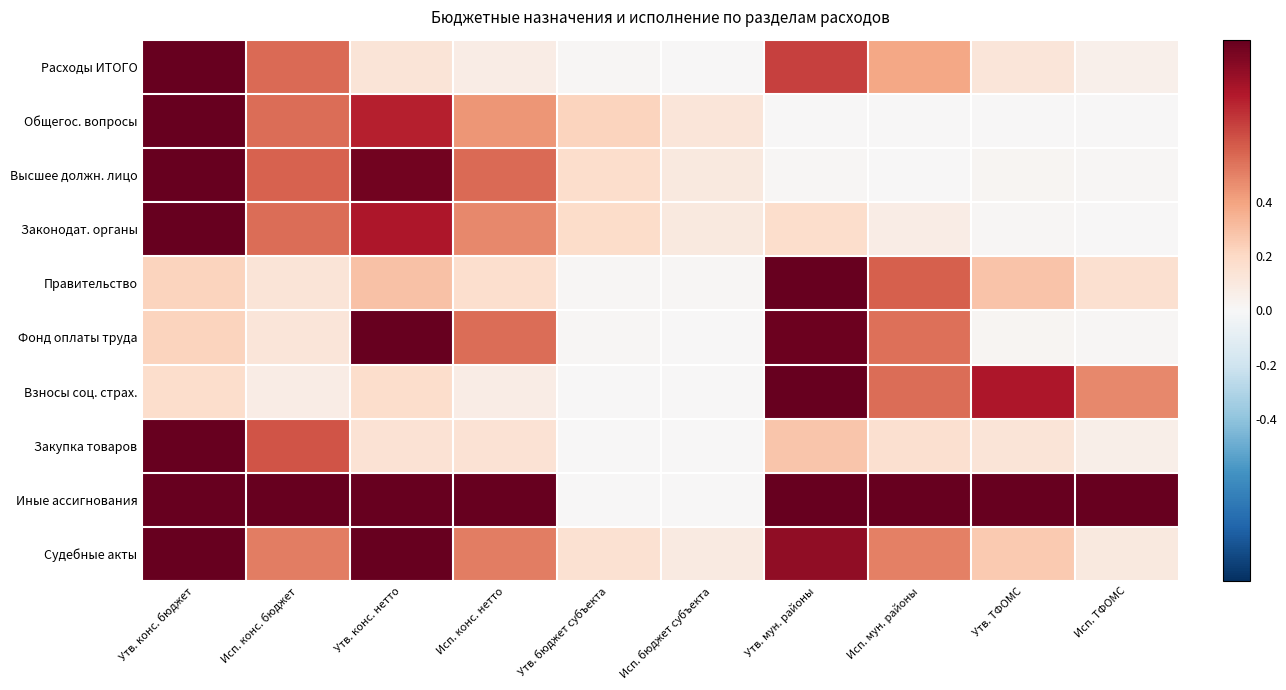

At Утв. конс. нетто, list the series in order from largest to smallest.

Фонд оплаты труда, Иные ассигнования, Судебные акты, Высшее должн. лицо, Законодат. органы, Общегос. вопросы, Правительство, Взносы соц. страх., Закупка товаров, Расходы ИТОГО